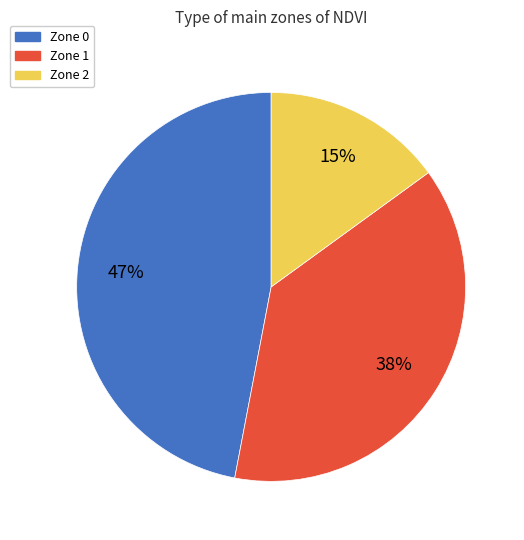

Combined, do Zone 2 and Zone 0 account for over 50%?

Yes